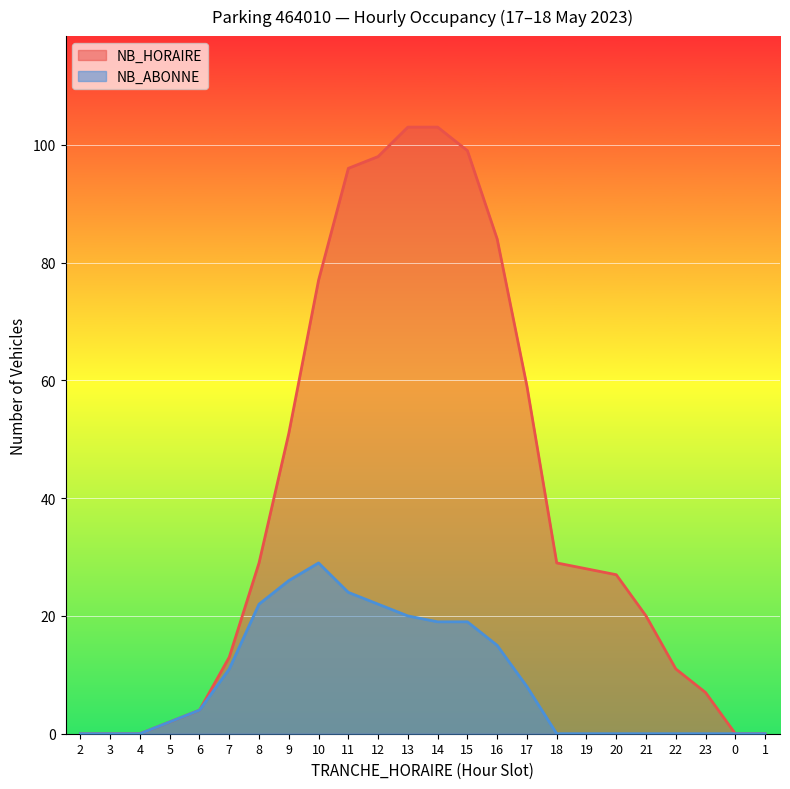

What is the difference between the NB_ABONNE values at 22 and 15?

19